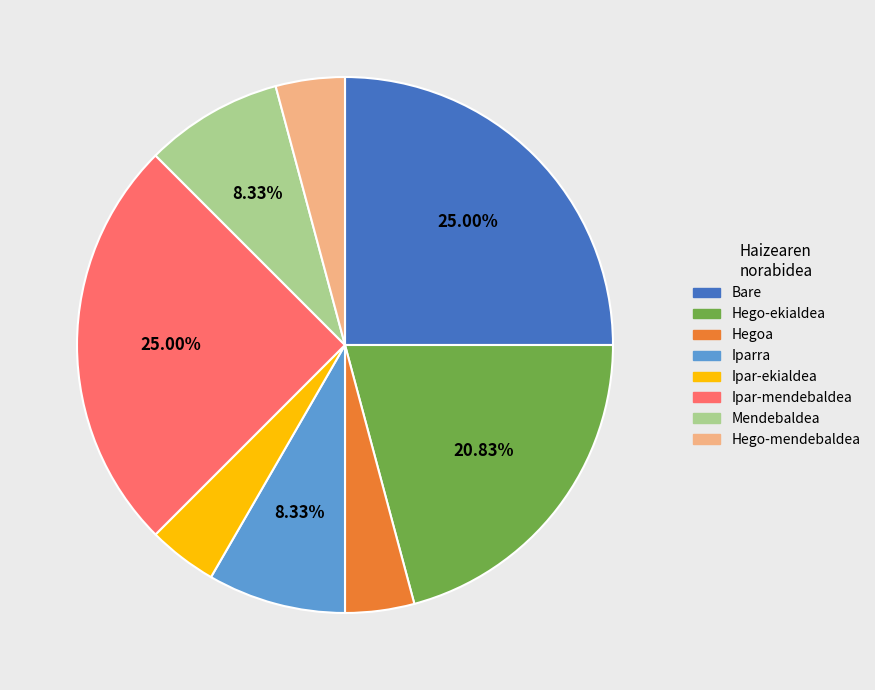

Combined, do Hego-mendebaldea and Hego-ekialdea account for over 50%?

No